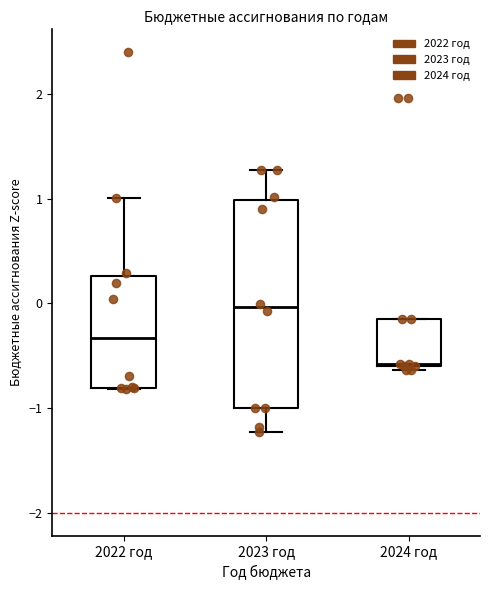

Comparing the boxes themselves (not the whiskers), which one is the tallest?

2023 год